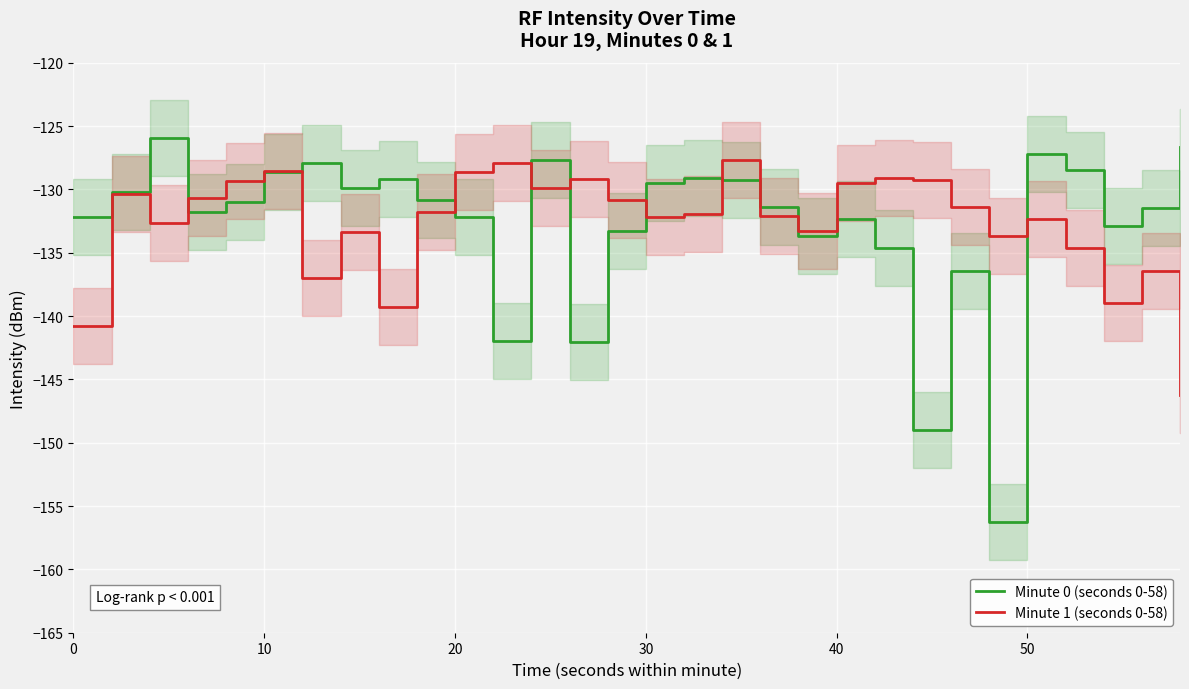

Is it true that Minute 1 (seconds 0-58) equals -128.6 at 20?

True